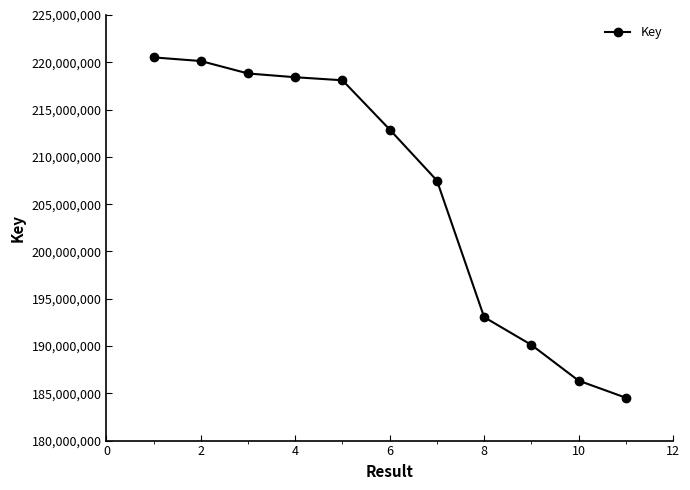

What is the average value?

206400797